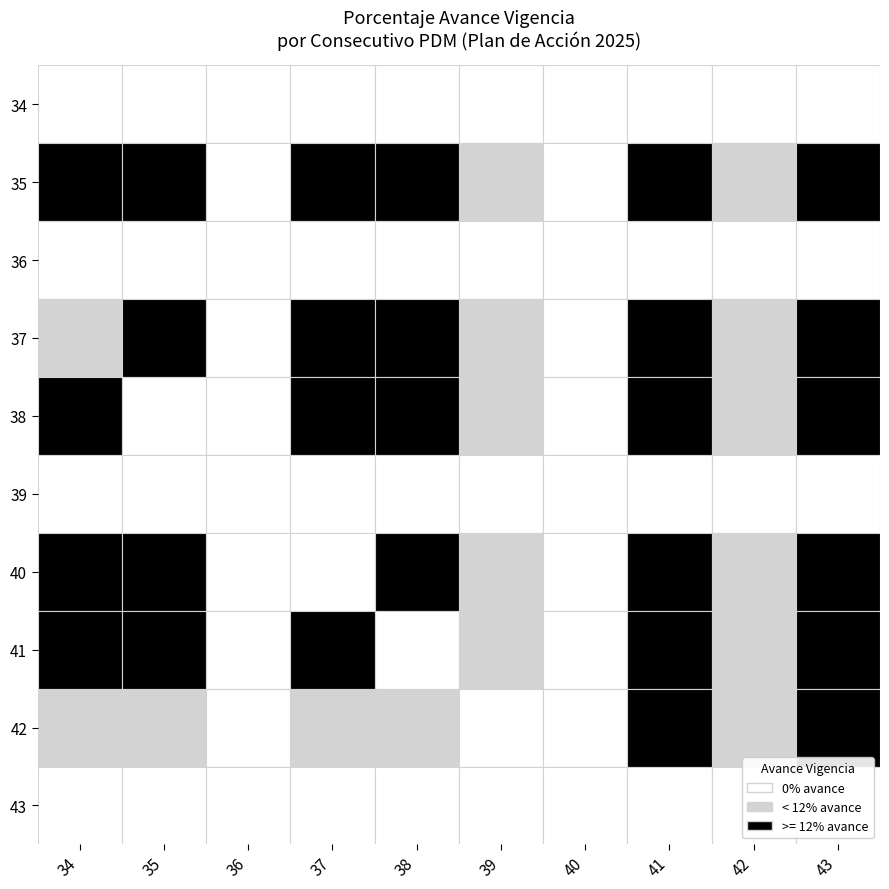

Rank the series by their maximum value, from lowest to highest.

34, 36, 39, 43, 41, 42, 35, 37, 38, 40